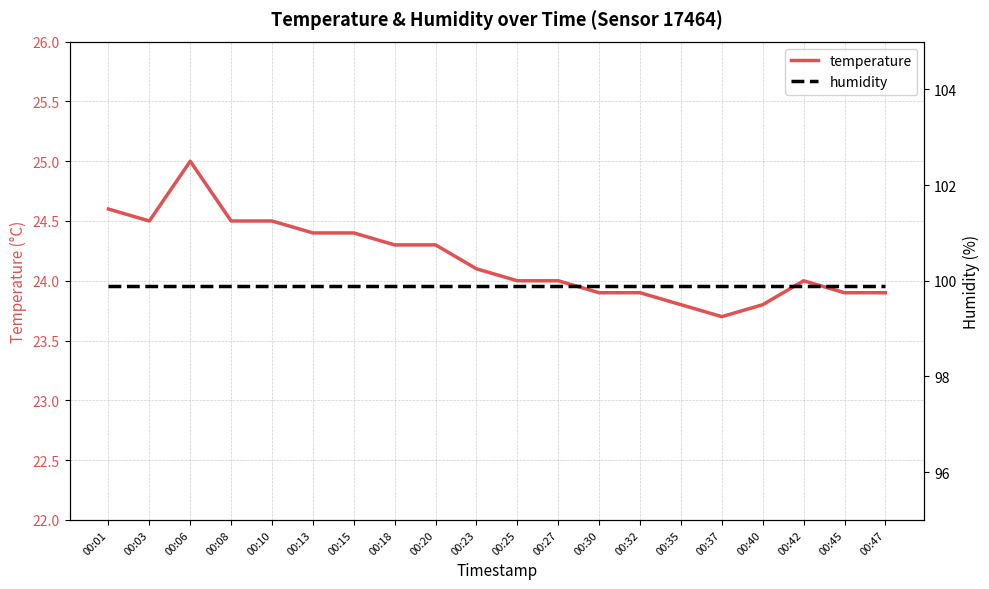

True or false: temperature has more than 1 interior local peaks.

True